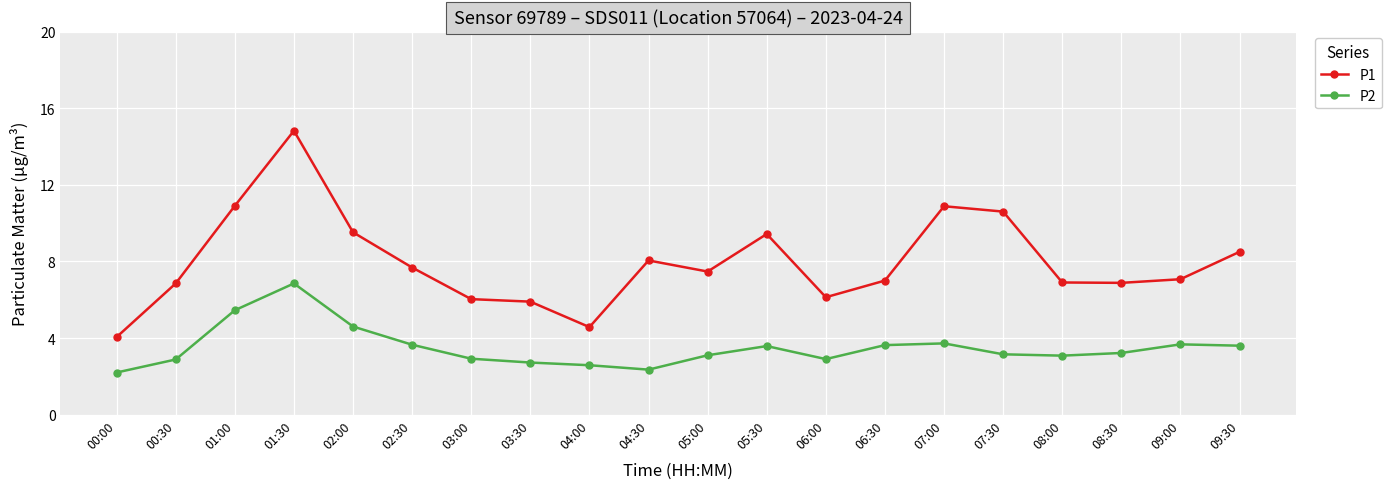

The P1 series shows 3.1 at 01:00. True or false?

False